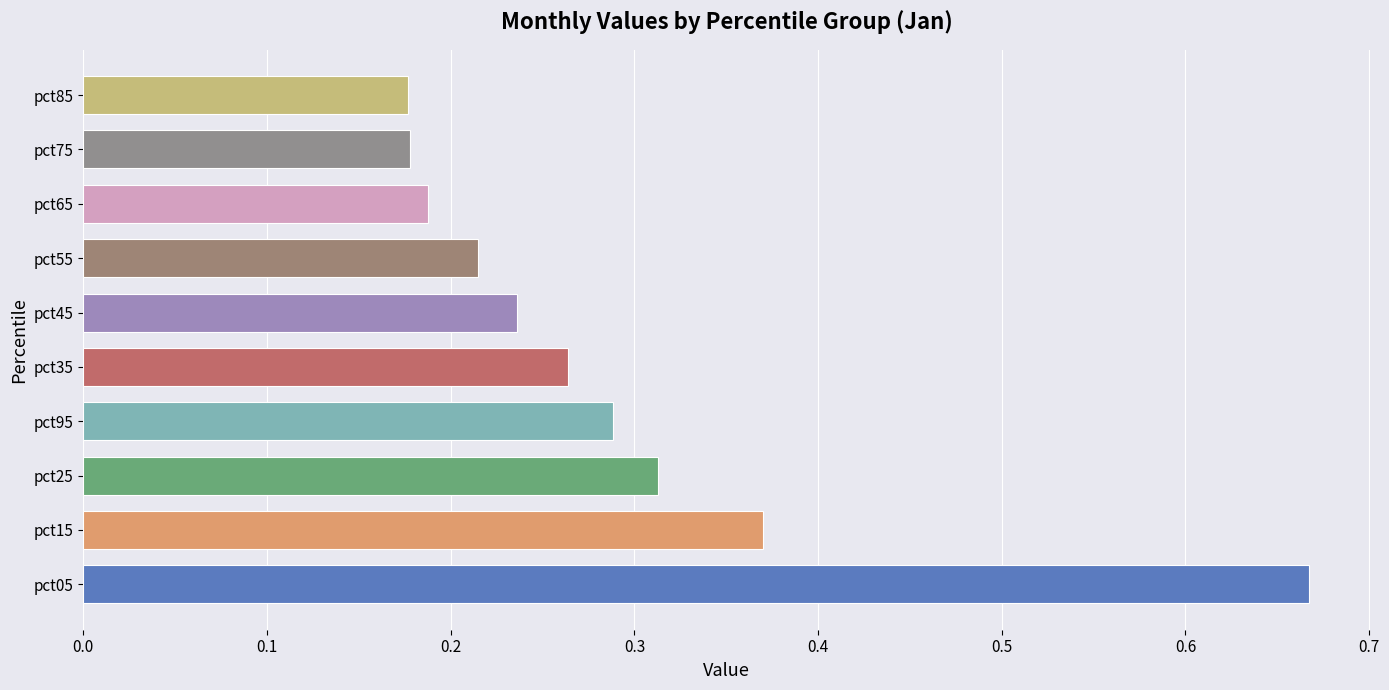

The value at pct55 is 0.3. True or false?

False